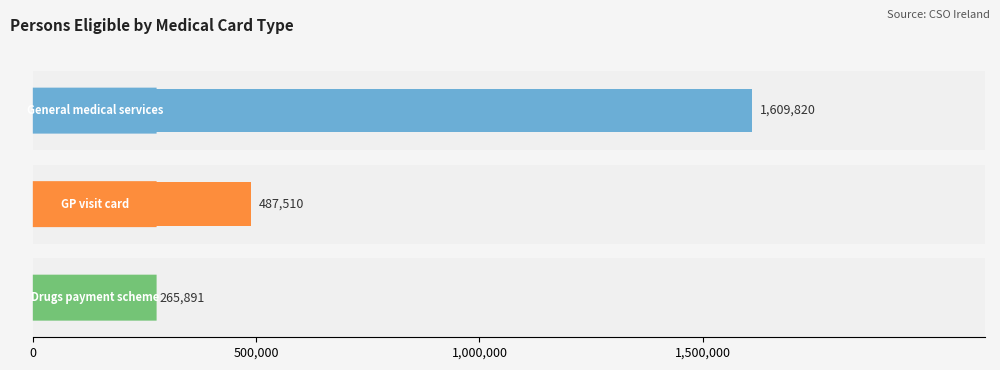

Does the chart contain any negative values?

No